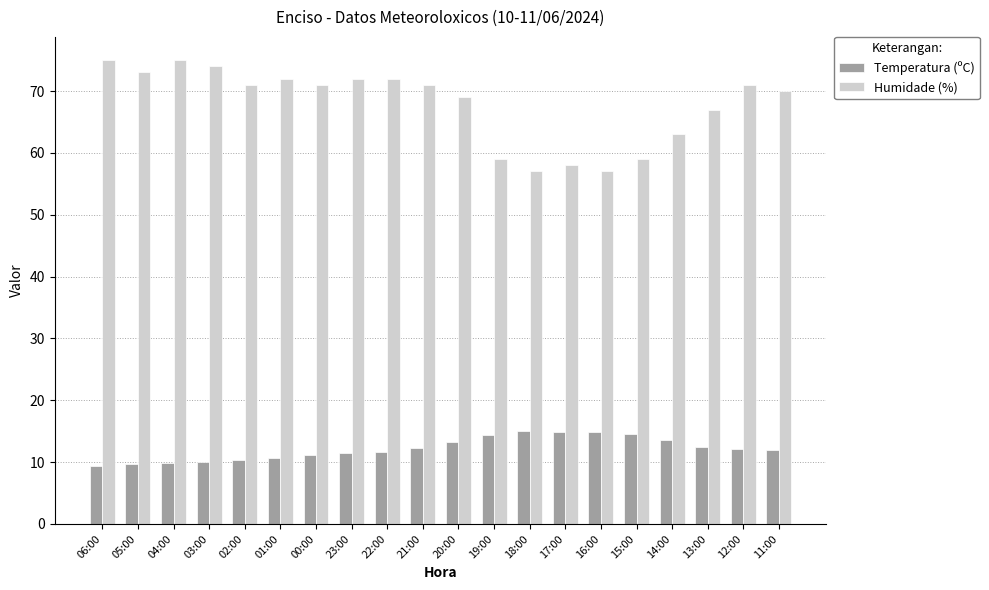

Does the chart contain any negative values?

No